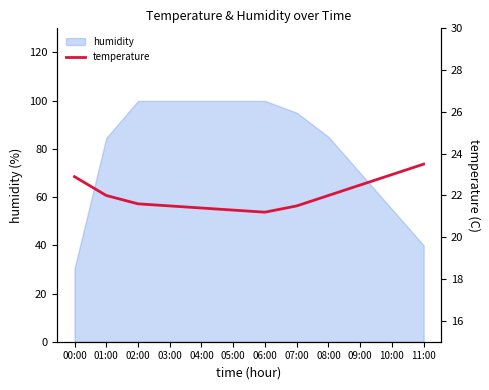

The value of humidity at 08:00 is 85.0. True or false?

True